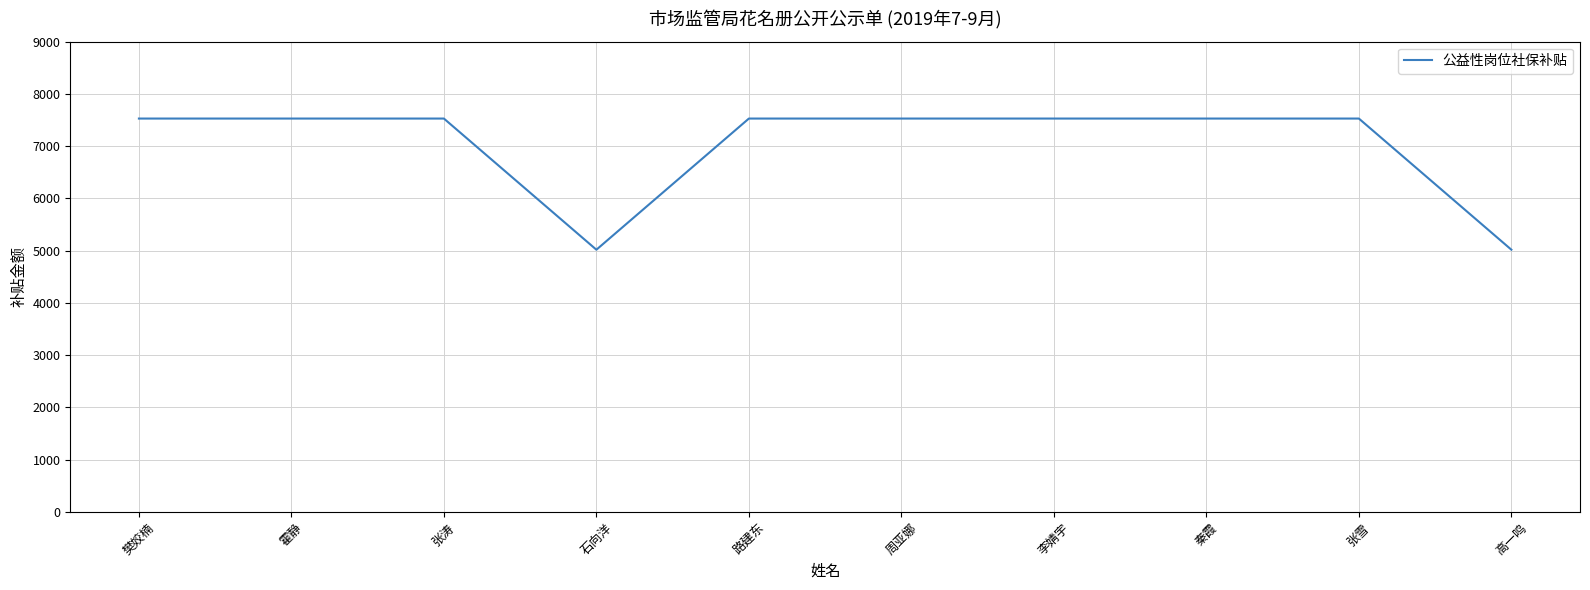

What is the smallest value displayed?

5019.2